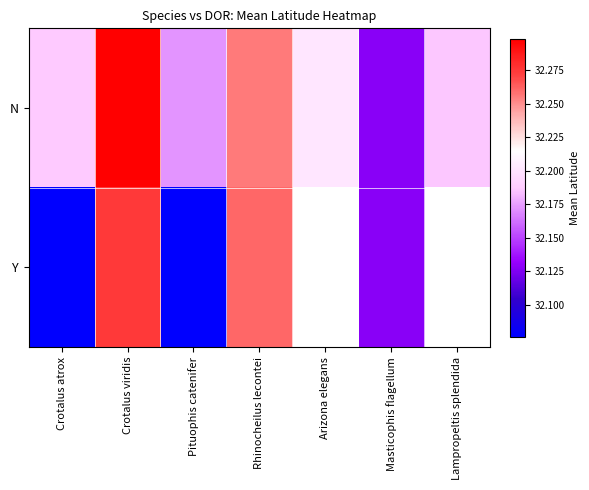

Which series has the largest total across all categories?

N